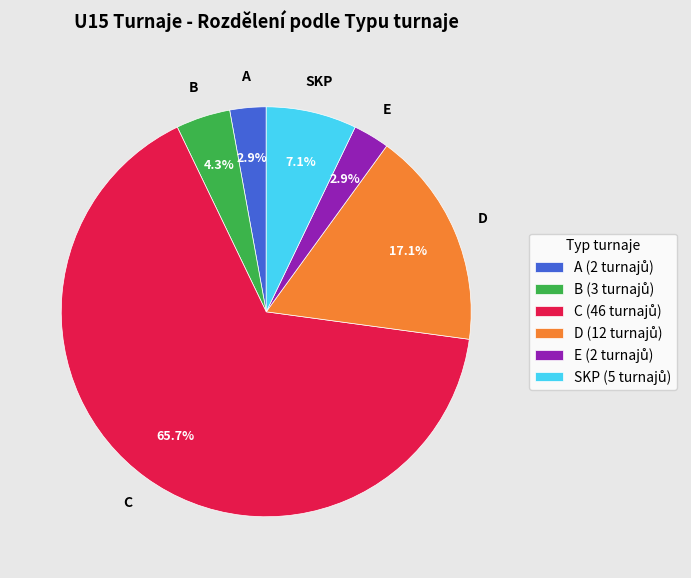

To the nearest percent, what is the difference between the largest and smallest slice percentages?

63%